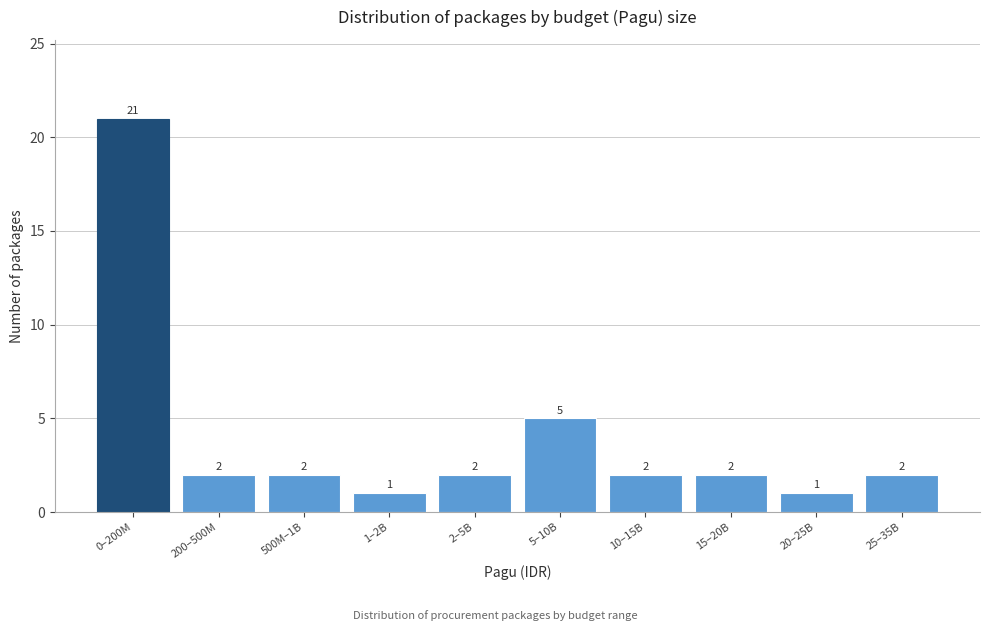

Reading left to right, what are all the values shown in this chart?

0–200M=21	200–500M=2	500M–1B=2	1–2B=1	2–5B=2	5–10B=5	10–15B=2	15–20B=2	20–25B=1	25–35B=2